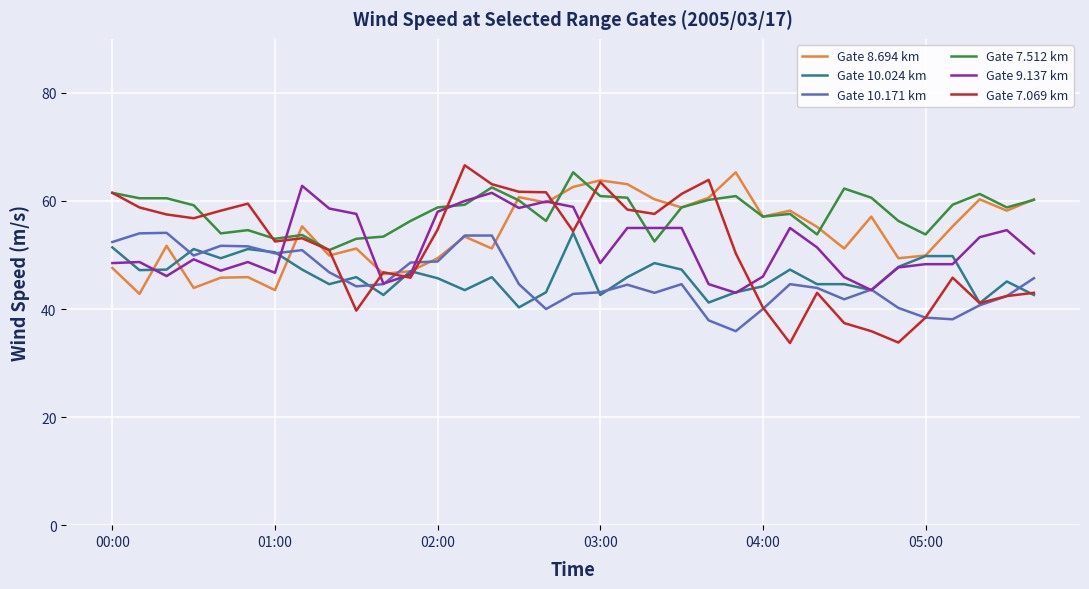

Which series has the widest spread of values?

Gate 7.069 km